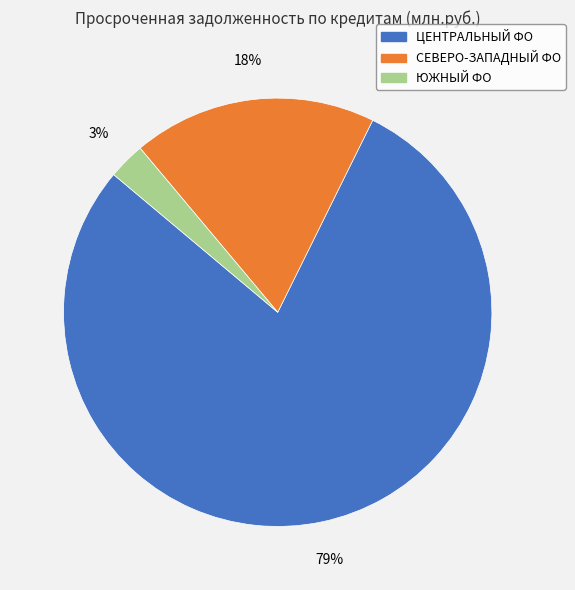

To the nearest percent, what is the average slice percentage?

33%